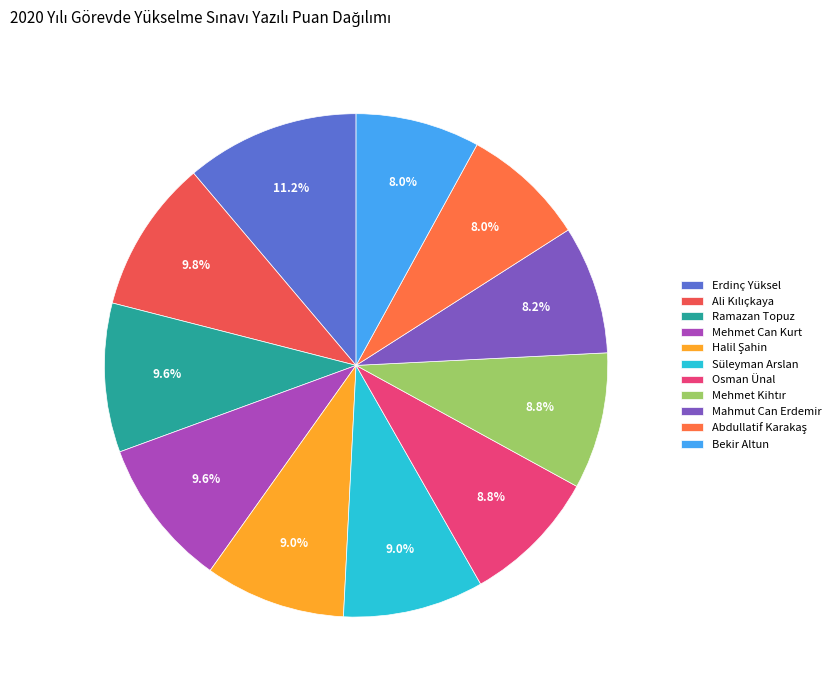

How many slices are in this pie chart?

11